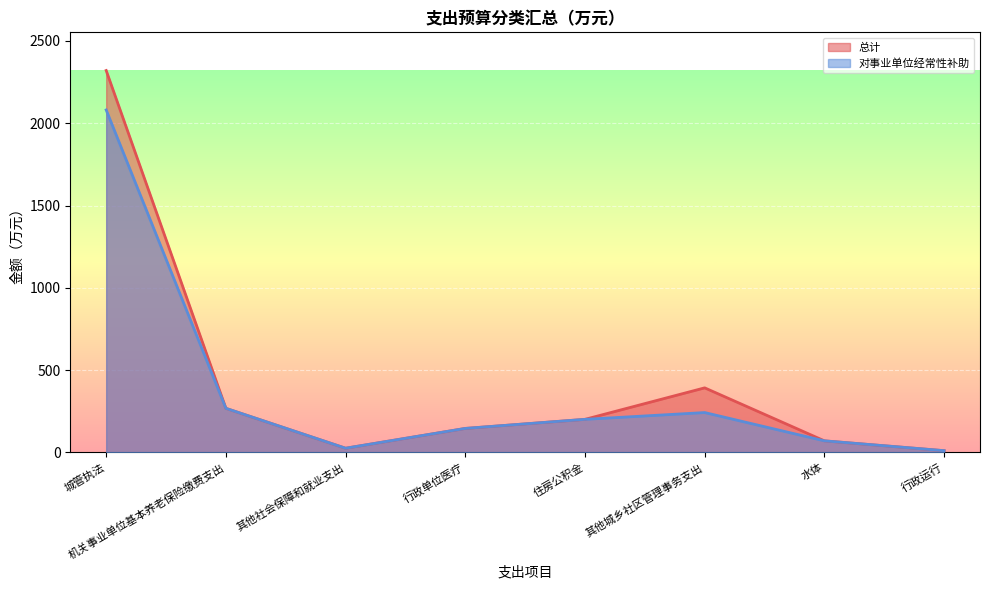

How many lines are shown in the chart?

2